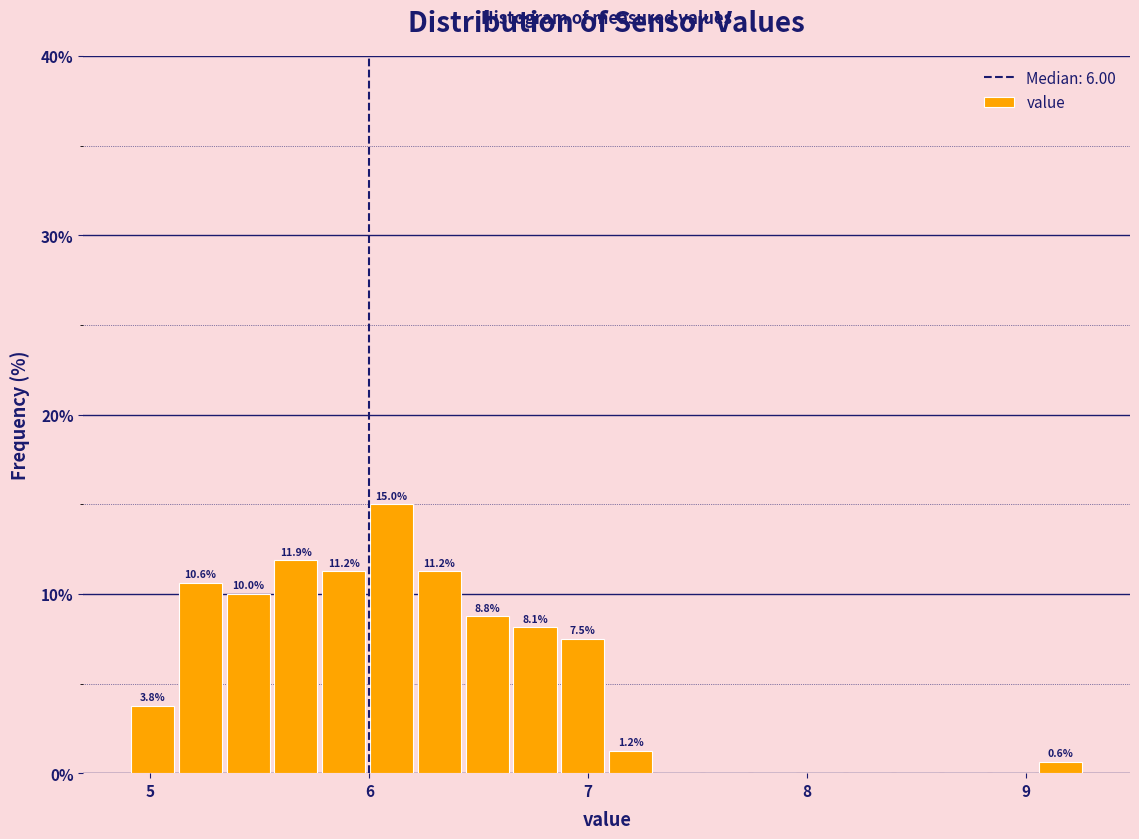

Read against the x-axis, roughly where is the centre of the tallest bar?

6.1